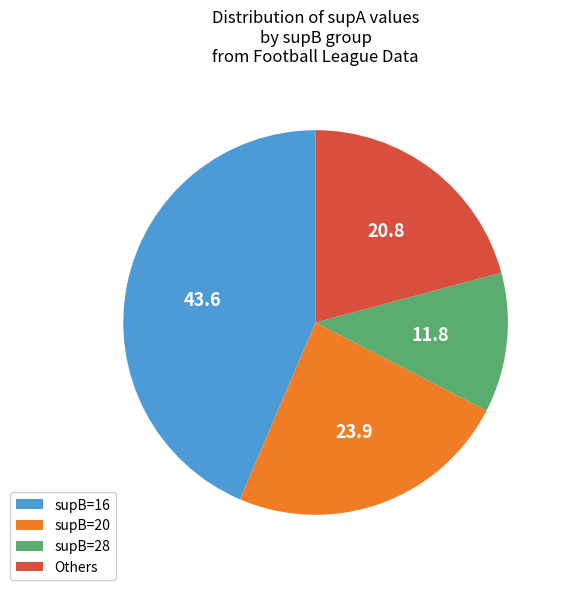

Is there a majority slice in this chart?

No